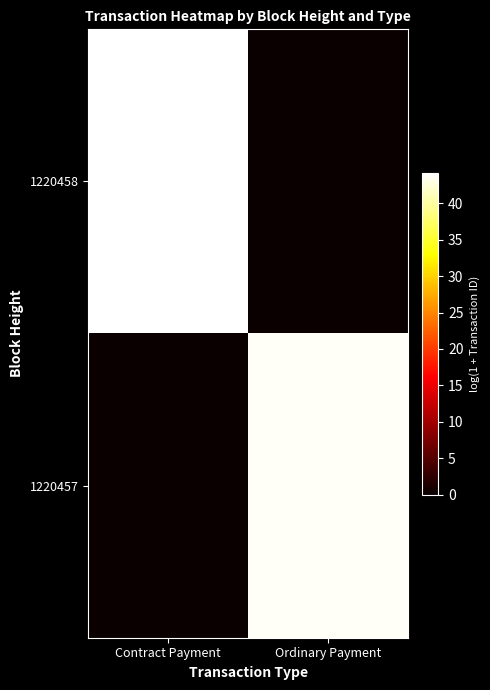

What is the greatest value displayed?

44.2